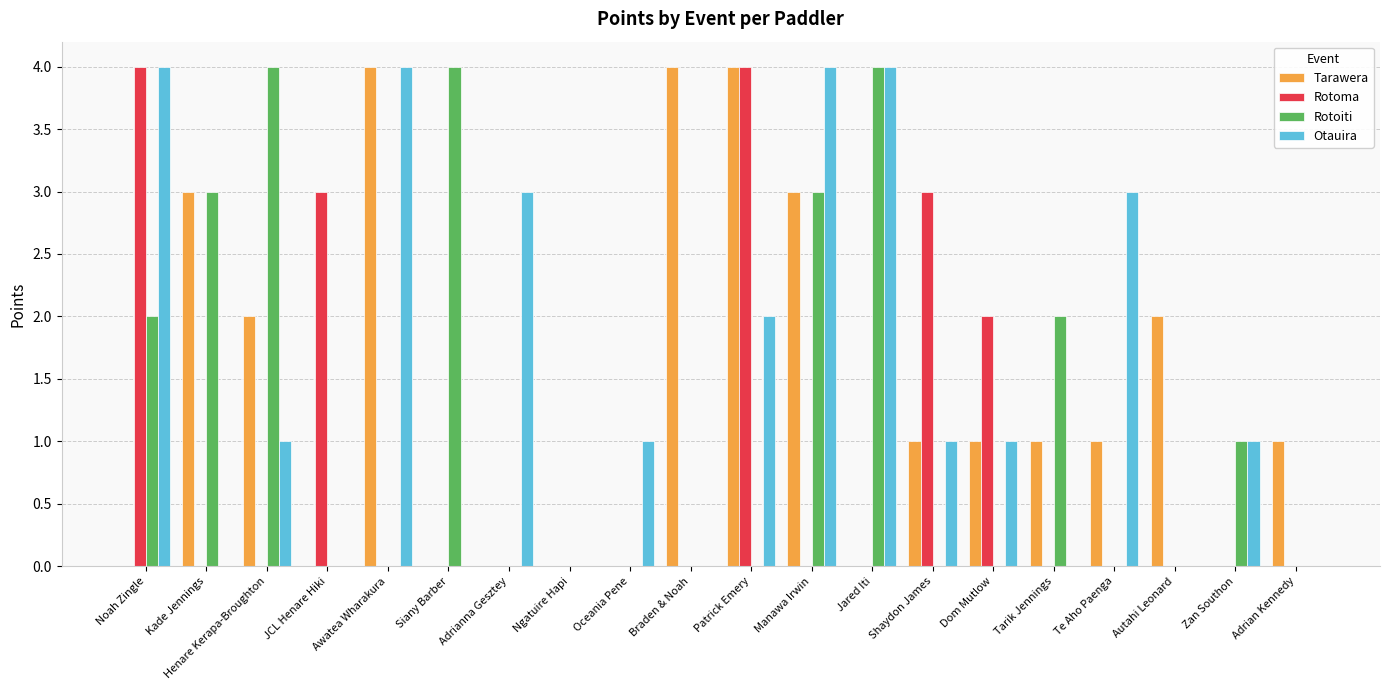

Reading left to right, extract all data points from this chart.

Tarawera: Noah Zingle=0	Kade Jennings=3	Henare Kerapa-Broughton=2	JCL Henare Hiki=0	Awatea Wharakura=4	Siany Barber=0	Adrianna Gesztey=0	Ngatuire Hapi=0	Oceania Pene=0	Braden & Noah=4	Patrick Emery=4	Manawa Irwin=3	Jared Iti=0	Shaydon James=1	Dom Mutlow=1	Tarik Jennings=1	Te Aho Paenga=1	Autahi Leonard=2	Zan Southon=0	Adrian Kennedy=1
Rotoma: Noah Zingle=4	Kade Jennings=0	Henare Kerapa-Broughton=0	JCL Henare Hiki=3	Awatea Wharakura=0	Siany Barber=0	Adrianna Gesztey=0	Ngatuire Hapi=0	Oceania Pene=0	Braden & Noah=0	Patrick Emery=4	Manawa Irwin=0	Jared Iti=0	Shaydon James=3	Dom Mutlow=2	Tarik Jennings=0	Te Aho Paenga=0	Autahi Leonard=0	Zan Southon=0	Adrian Kennedy=0
Rotoiti: Noah Zingle=2	Kade Jennings=3	Henare Kerapa-Broughton=4	JCL Henare Hiki=0	Awatea Wharakura=0	Siany Barber=4	Adrianna Gesztey=0	Ngatuire Hapi=0	Oceania Pene=0	Braden & Noah=0	Patrick Emery=0	Manawa Irwin=3	Jared Iti=4	Shaydon James=0	Dom Mutlow=0	Tarik Jennings=2	Te Aho Paenga=0	Autahi Leonard=0	Zan Southon=1	Adrian Kennedy=0
Otauira: Noah Zingle=4	Kade Jennings=0	Henare Kerapa-Broughton=1	JCL Henare Hiki=0	Awatea Wharakura=4	Siany Barber=0	Adrianna Gesztey=3	Ngatuire Hapi=0	Oceania Pene=1	Braden & Noah=0	Patrick Emery=2	Manawa Irwin=4	Jared Iti=4	Shaydon James=1	Dom Mutlow=1	Tarik Jennings=0	Te Aho Paenga=3	Autahi Leonard=0	Zan Southon=1	Adrian Kennedy=0